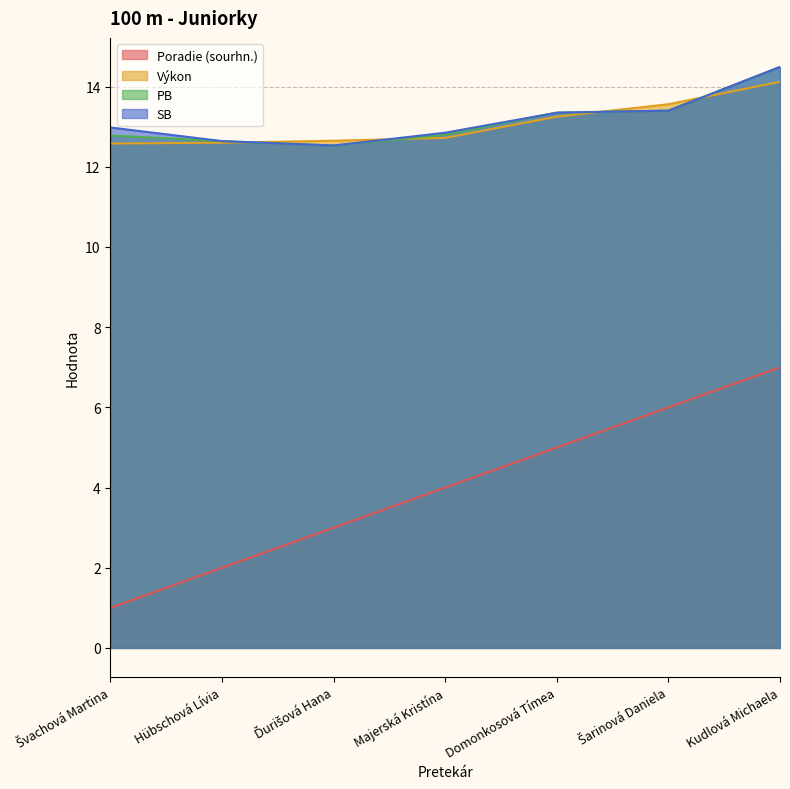

Is it true that Poradie (sourhn.) equals 1.4 at Švachová Martina?

False